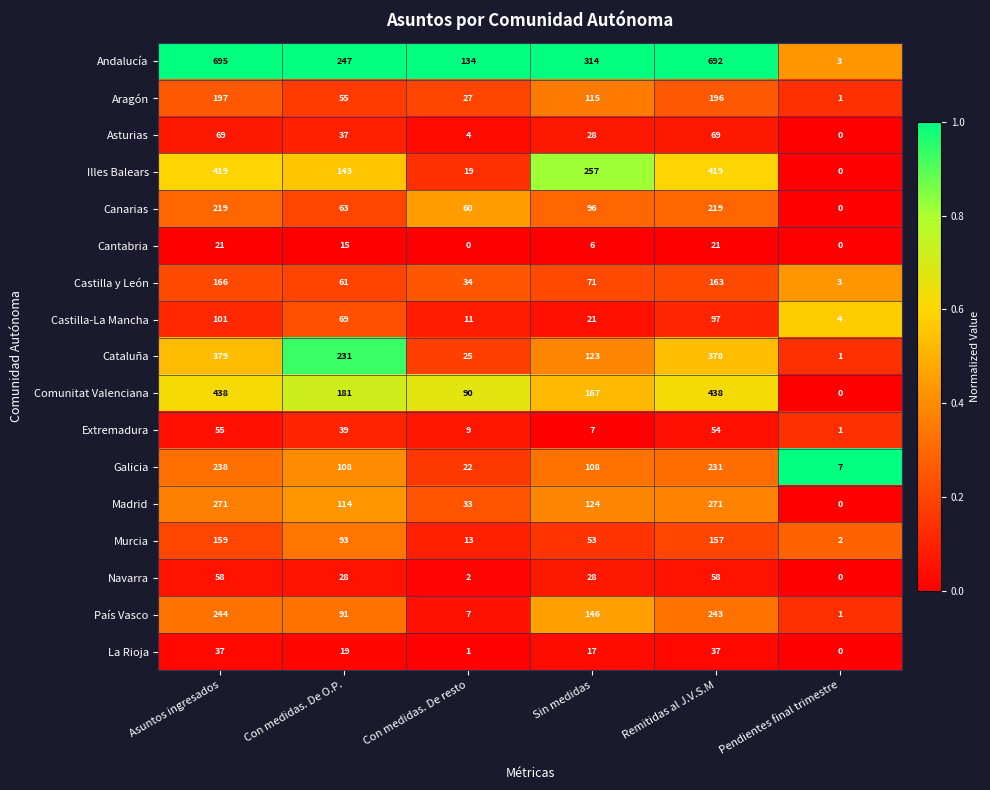

What value does the Cantabria series have at Sin medidas?

6